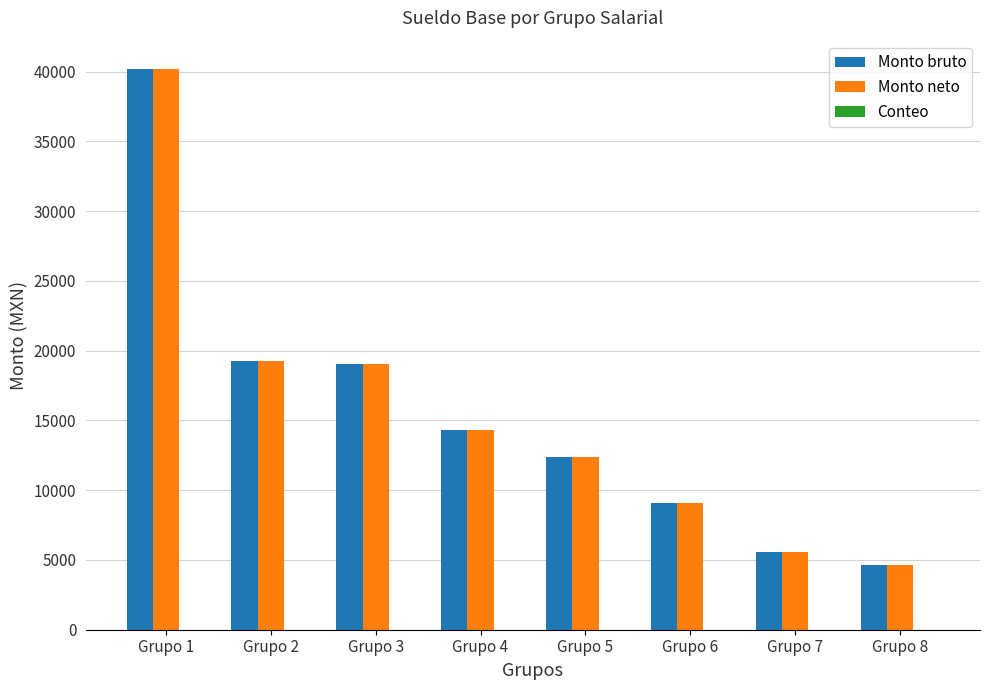

At which category is the sum across all series the highest?

Grupo 1